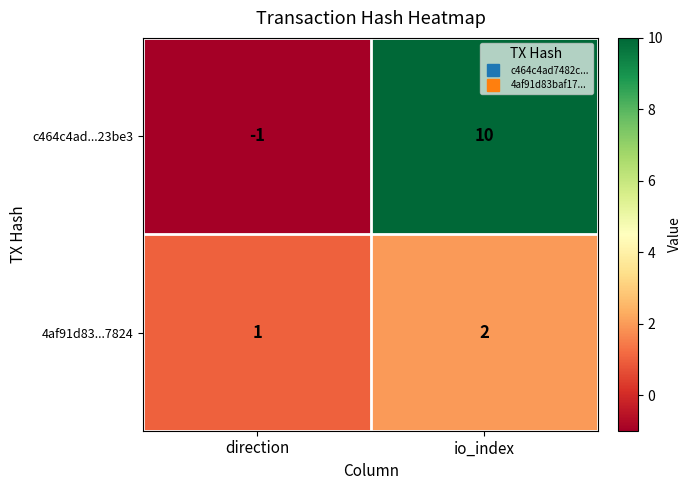

What is the greatest value displayed?

10